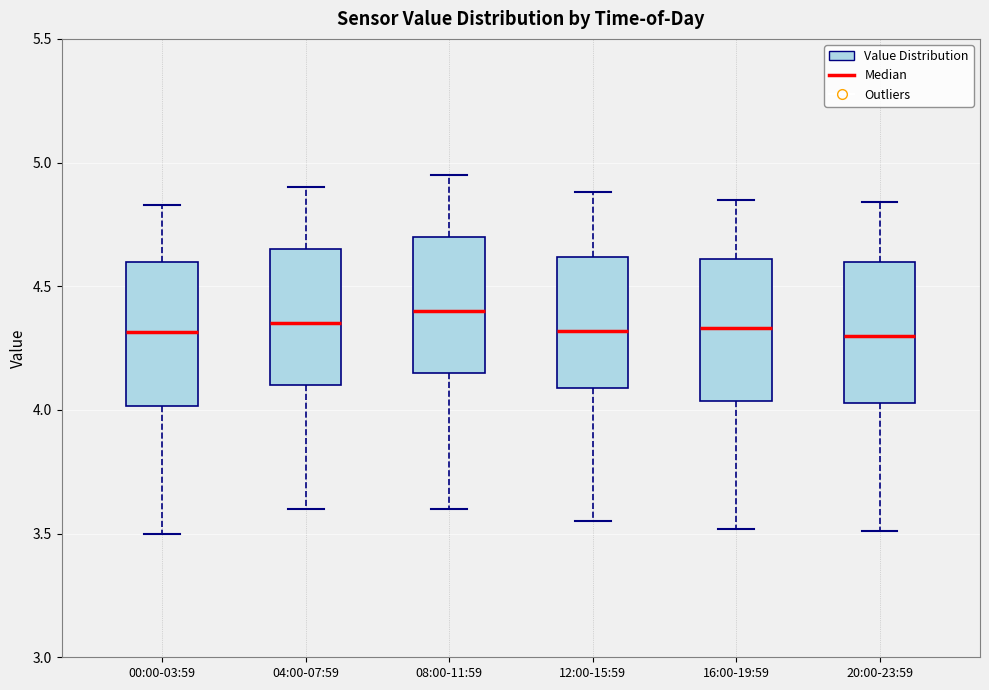

Where is the lower edge of the box for 04:00-07:59 on the y-axis? The values are not printed on the chart, so give them approximately, as read against the axis.

4.10